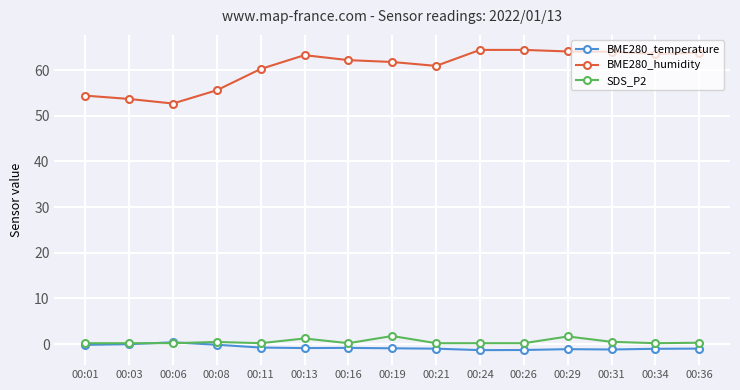

What is the greatest value displayed?

64.4